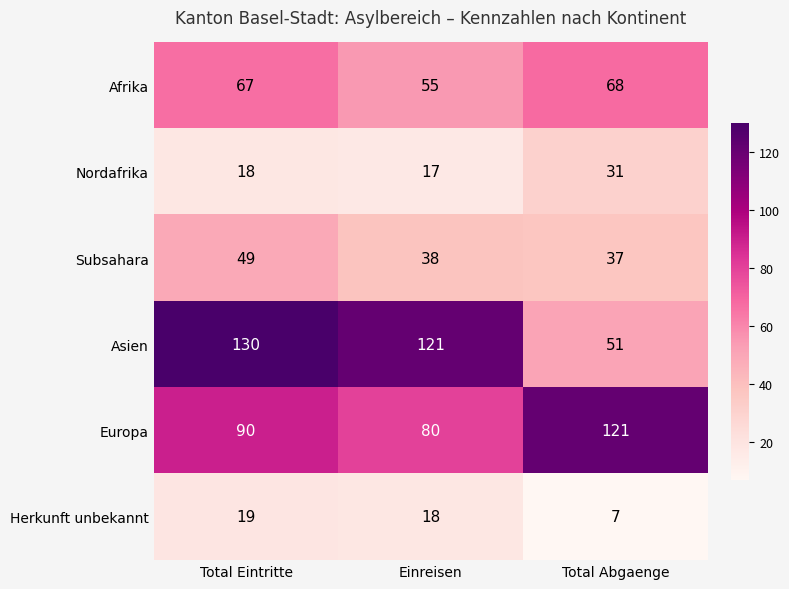

True or false: Asien has a value of 130 at Total Eintritte.

True